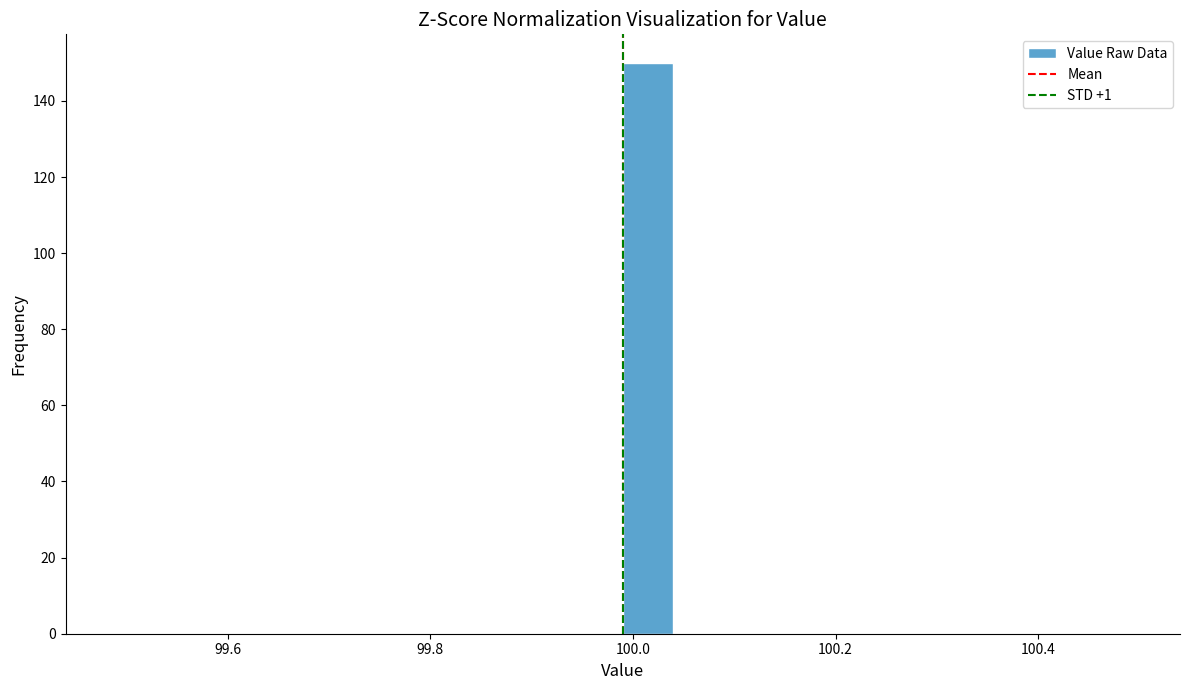

Read against the x-axis, roughly where is the centre of the tallest bar?

100.02